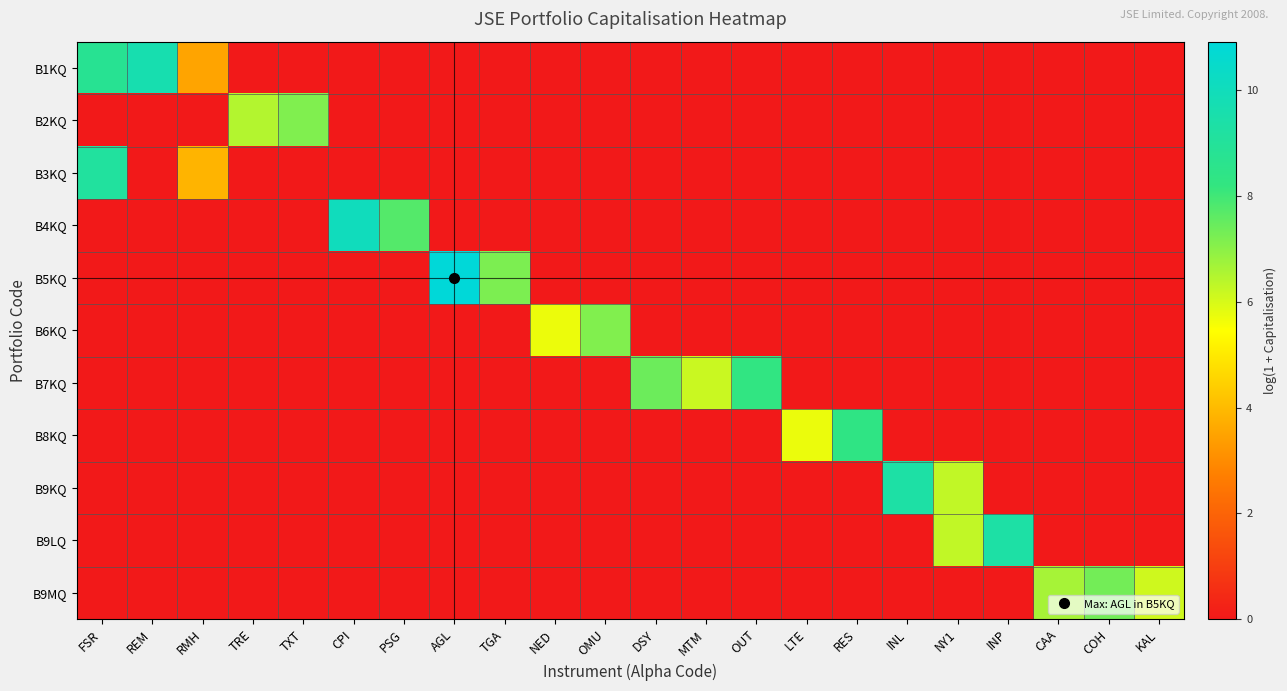

Rank the series by their maximum value, from lowest to highest.

B6KQ, B2KQ, B9MQ, B7KQ, B8KQ, B3KQ, B9KQ, B9LQ, B1KQ, B4KQ, B5KQ